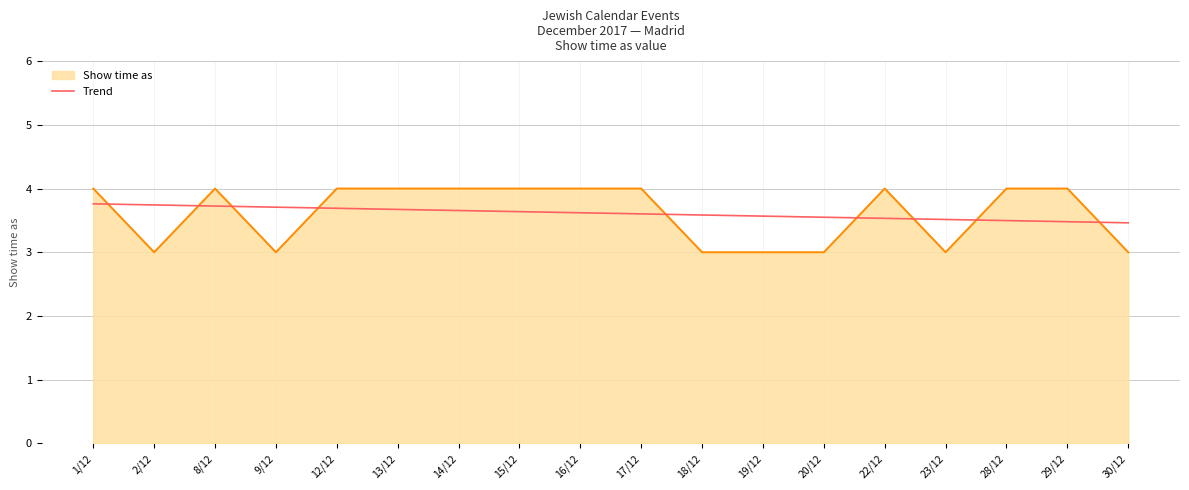

What position from the right is 17/12?

9